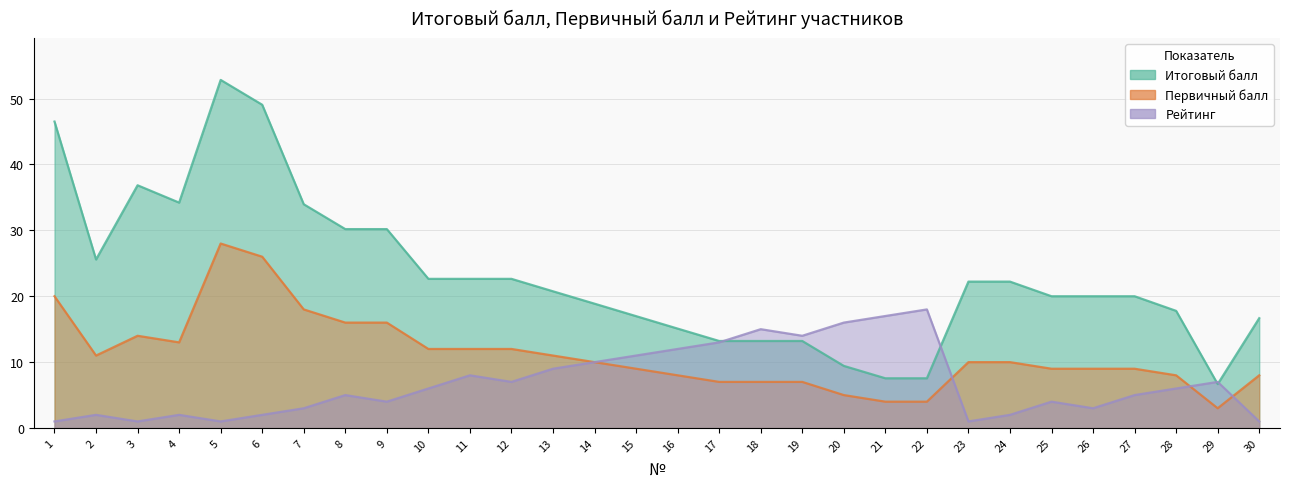

At which category does the chart reach its peak across all series?

5